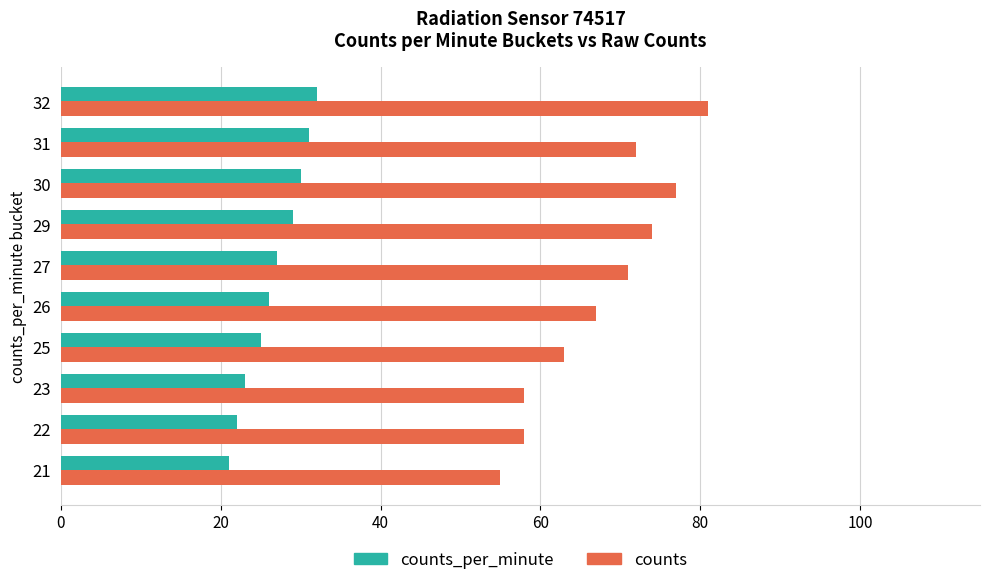

Rank the series by their maximum value, from highest to lowest.

counts, counts_per_minute